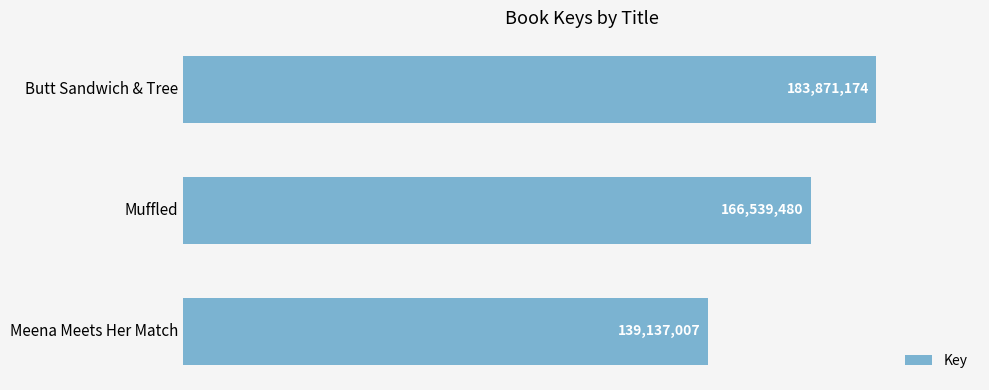

How many series are shown in this chart?

1